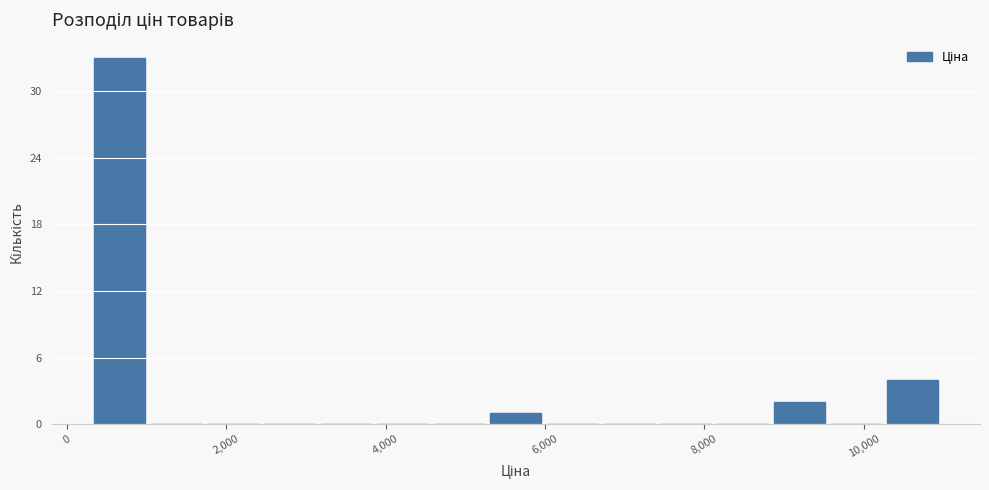

Read against the x-axis, roughly where is the centre of the tallest bar?

600